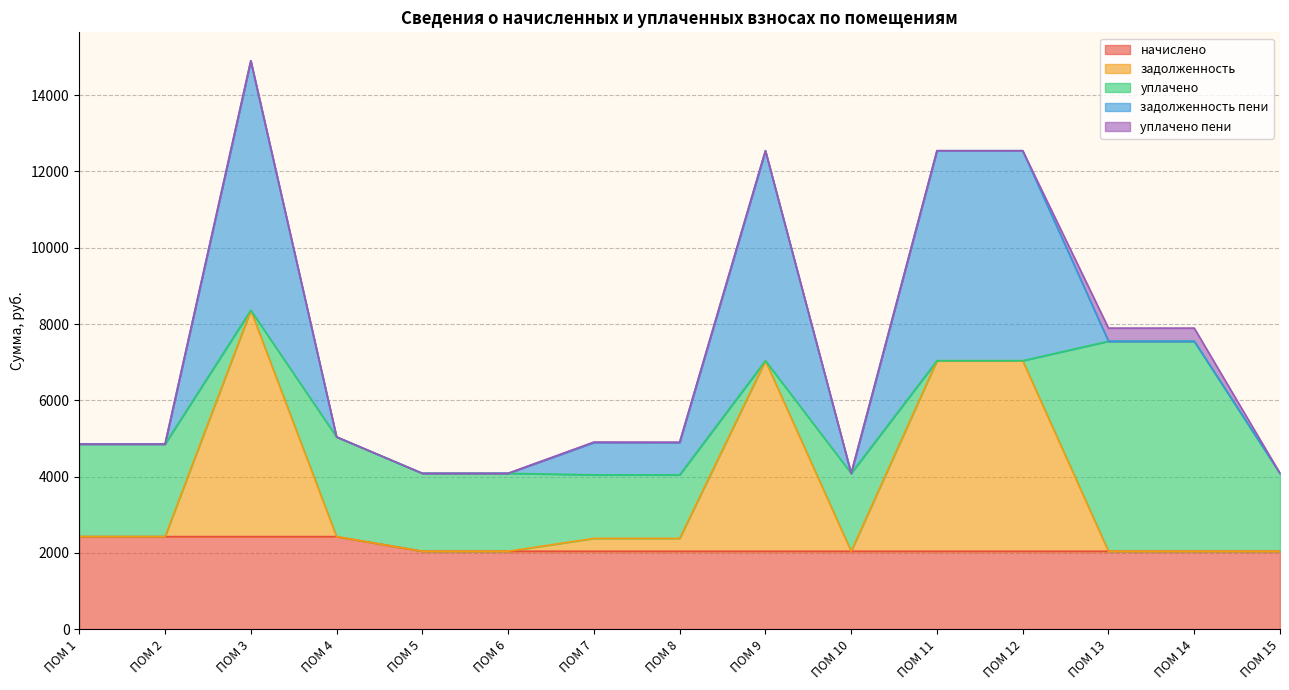

What is the sum of all уплачено values?

29981.9